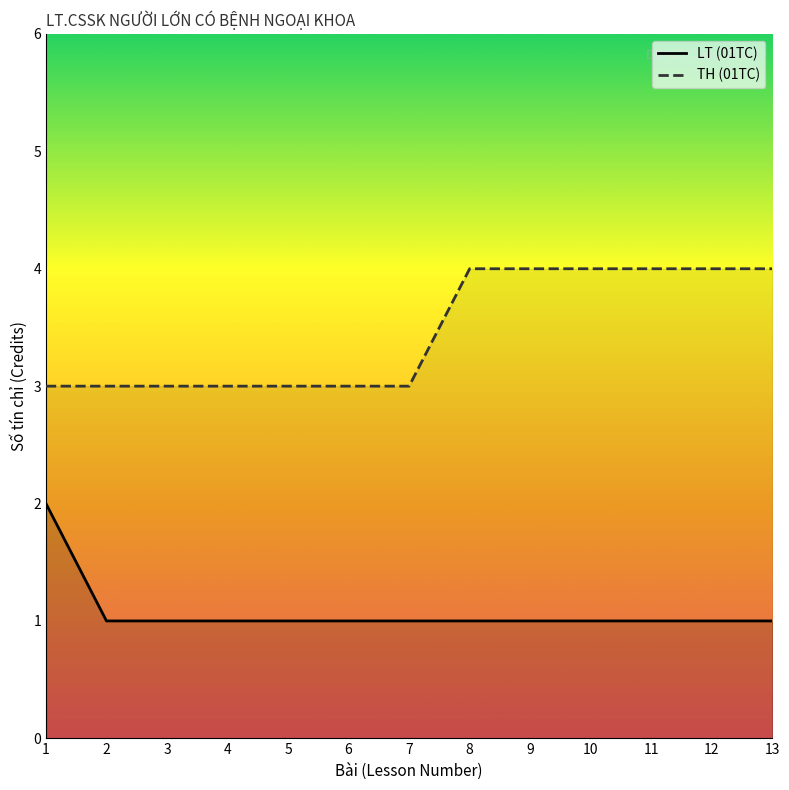

Which series has the largest range (max minus min)?

LT (01TC)